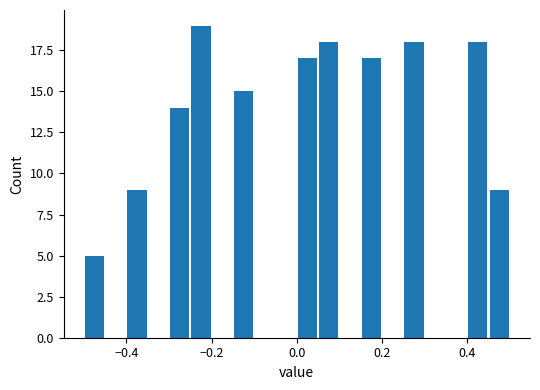

Read against the x-axis, roughly where is the centre of the tallest bar?

-0.22